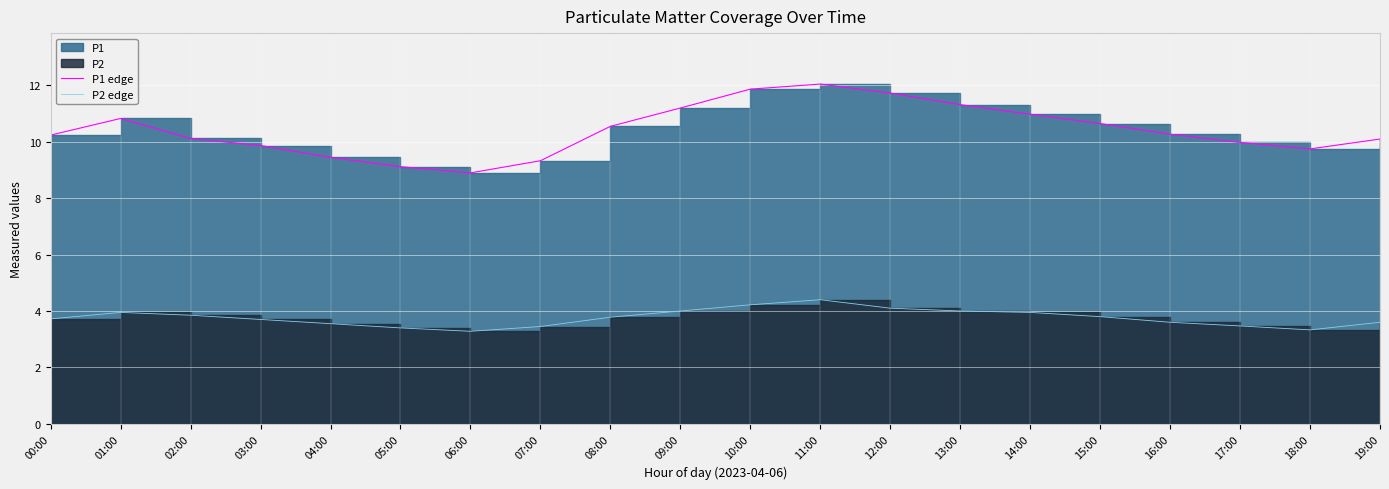

True or false: P2 edge and P1 edge intersect in this chart.

False